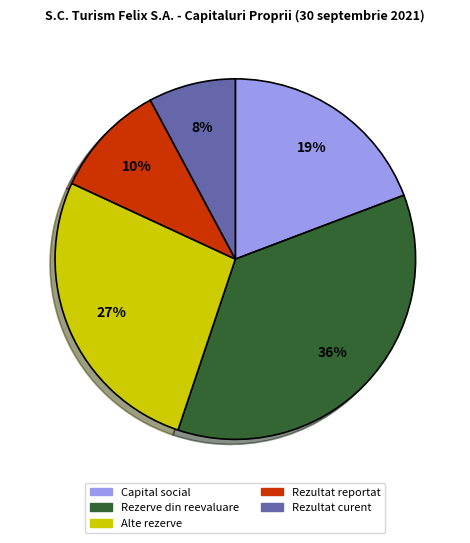

To the nearest percent, what is the difference between the Rezultat reportat and Capital social slice percentages?

9%